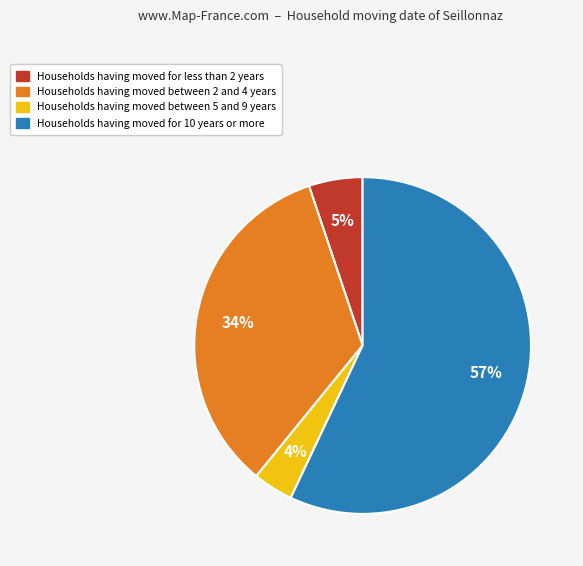

To the nearest percent, what is the average slice percentage?

25%